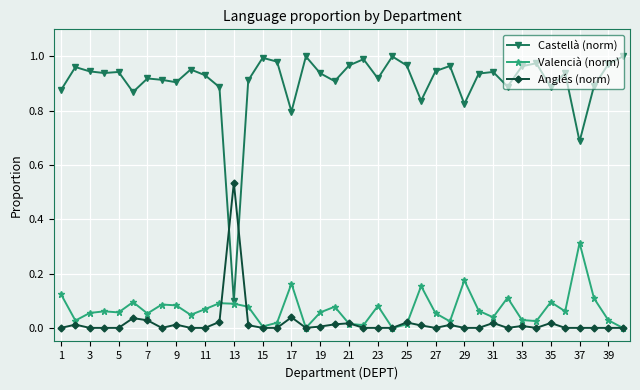

Rank the series by their maximum value, from highest to lowest.

Castellà (norm), Anglés (norm), Valencià (norm)